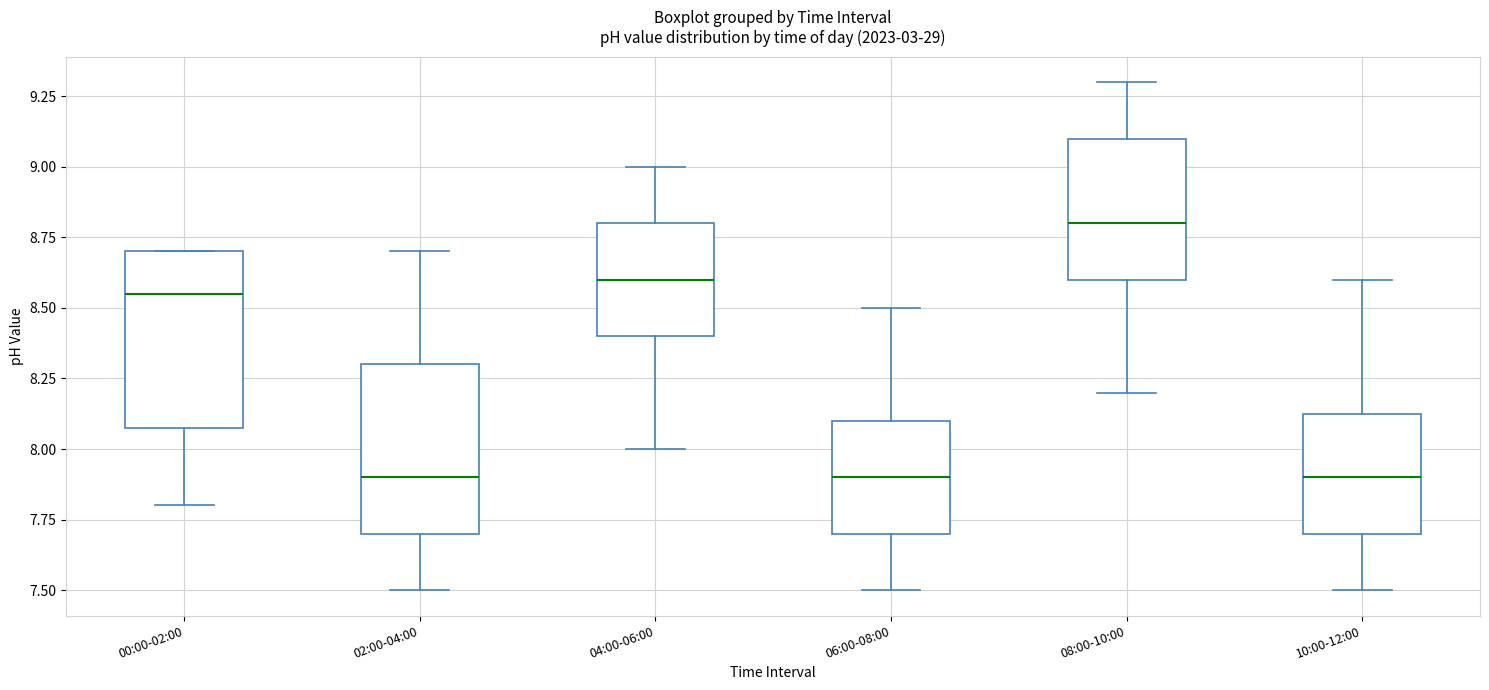

Where does the median line of the box for 10:00-12:00 sit on the y-axis? The values are not printed on the chart, so give them approximately, as read against the axis.

7.90